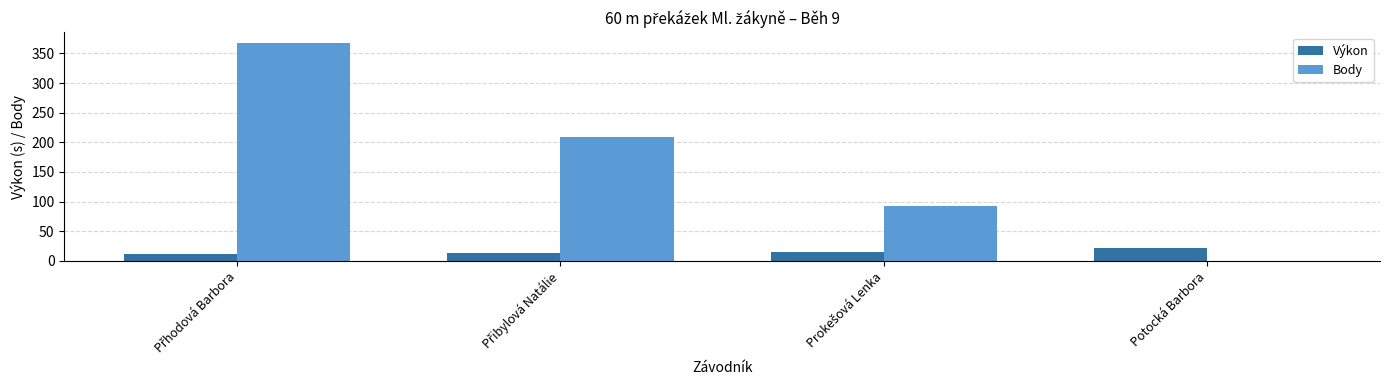

What is the maximum value for Výkon?

22.6